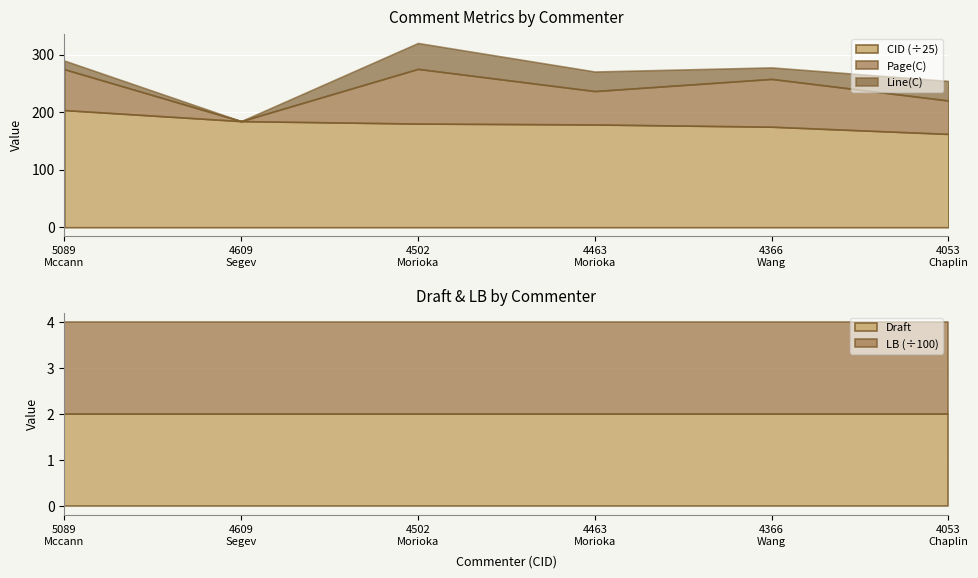

True or false: Line(C) and Page(C) cross at least once.

False